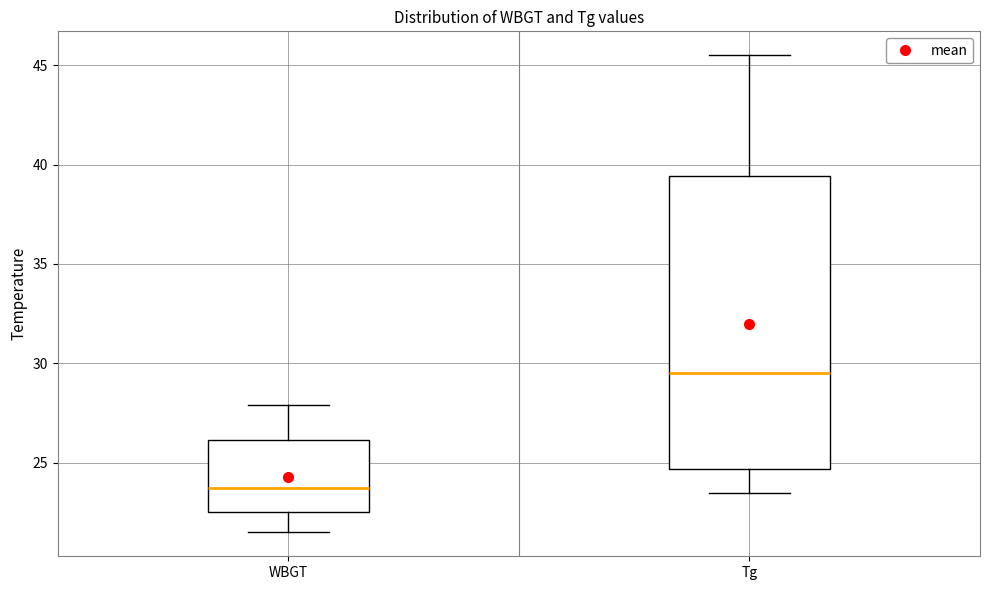

Reading left to right, read every box against the y-axis: the position of its median line, the range the box covers, and the ends of its whiskers. The values are not printed on the chart, so give them approximately, as read against the axis.

WBGT: median 24.0, box 22.5 to 26.0, whiskers 21.5 to 28.0
Tg: median 29.5, box 24.5 to 39.5, whiskers 23.5 to 45.5